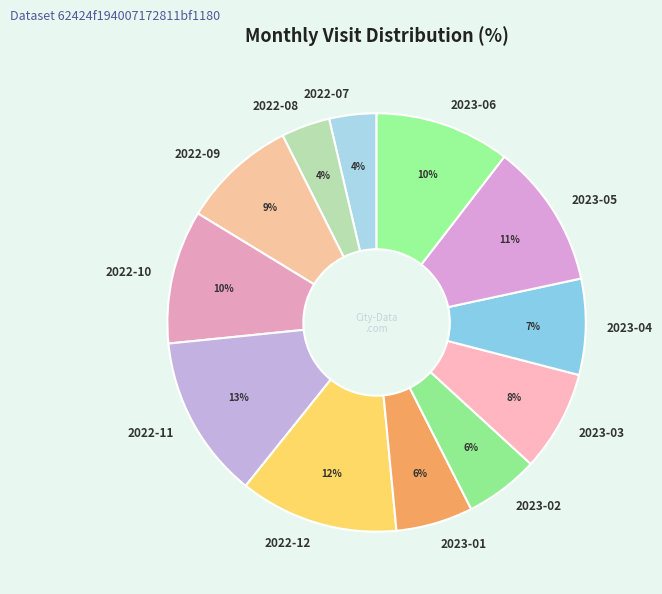

True or false: 2022-08 accounts for 15% of the total.

False